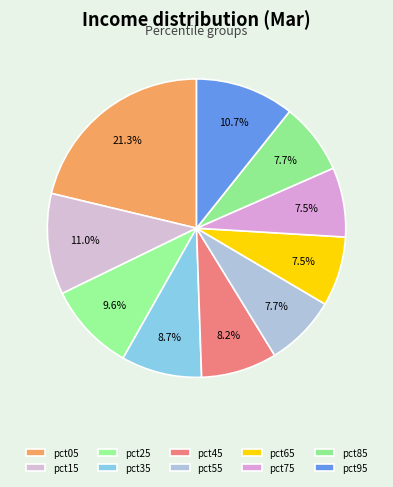

How many segments does this pie chart have?

10